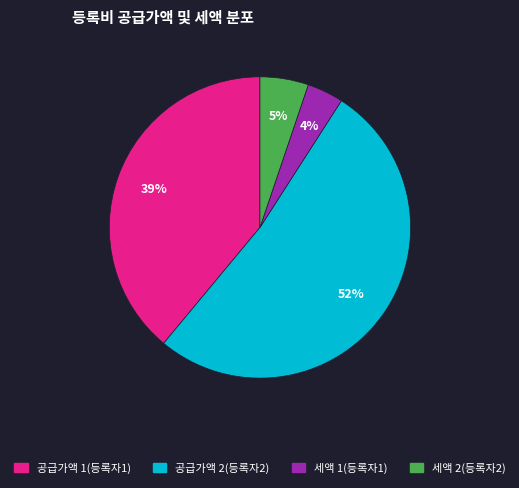

How many segments does this pie chart have?

4